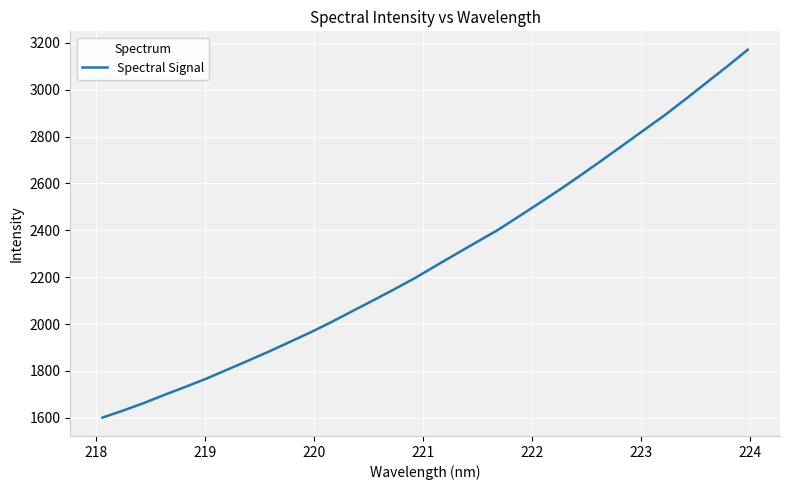

What is the difference between the maximum and minimum values?

1570.1